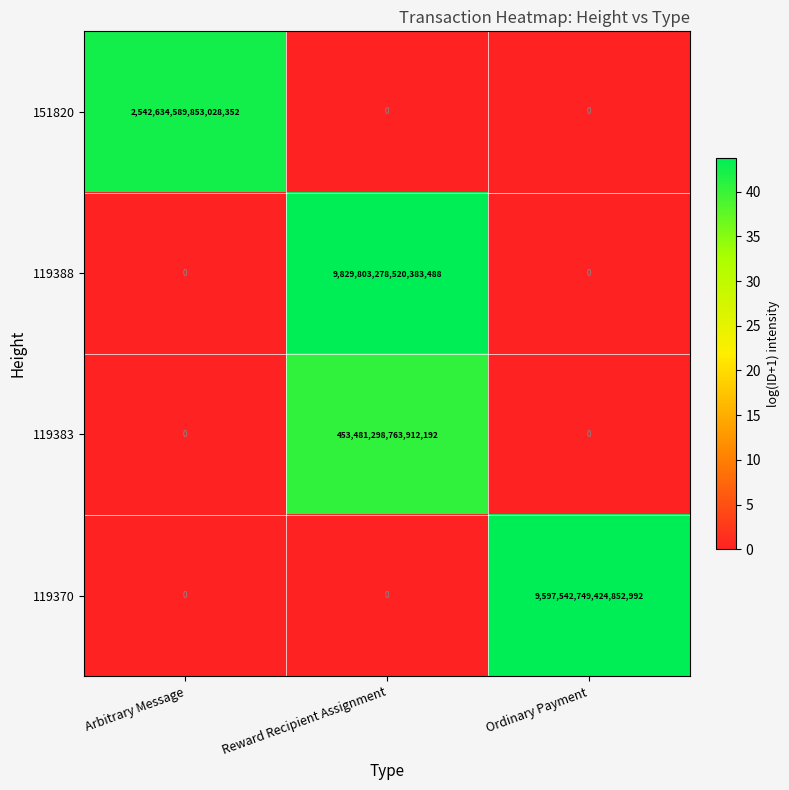

How many positive values does the 119388 series have?

1